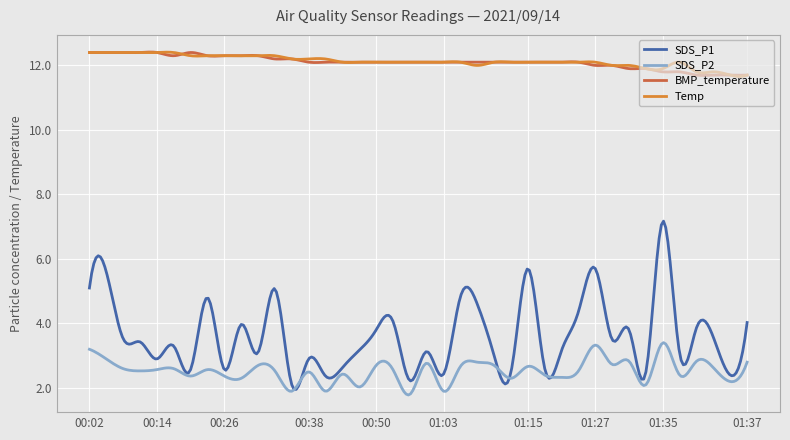

Does the chart display data point markers on the line(s)?

No